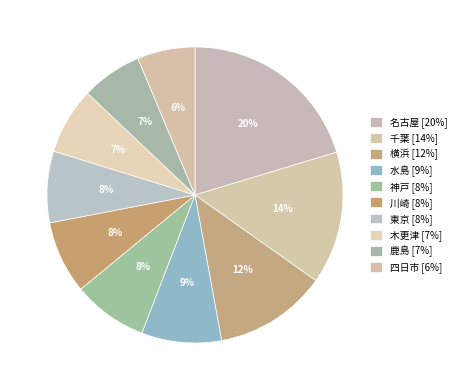

To the nearest percent, what percentage of the pie is 名古屋?

20%